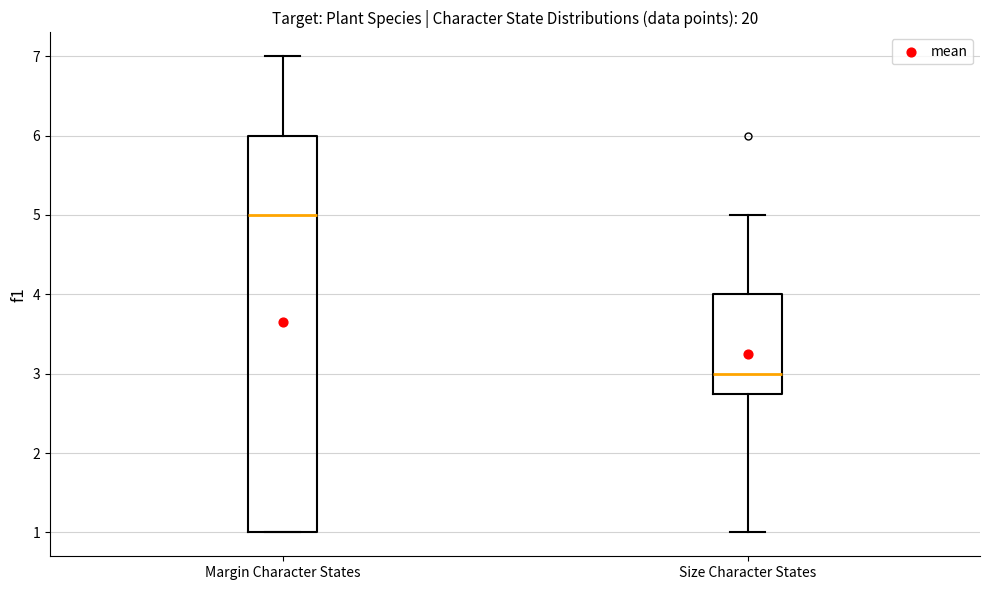

Reading left to right, read every box against the y-axis: the position of its median line, the range the box covers, and the ends of its whiskers. The values are not printed on the chart, so give them approximately, as read against the axis.

Margin Character States: median 5.0, box 1.0 to 6.0, whiskers 1.0 to 7.0
Size Character States: median 3.0, box 2.8 to 4.0, whiskers 1.0 to 5.0